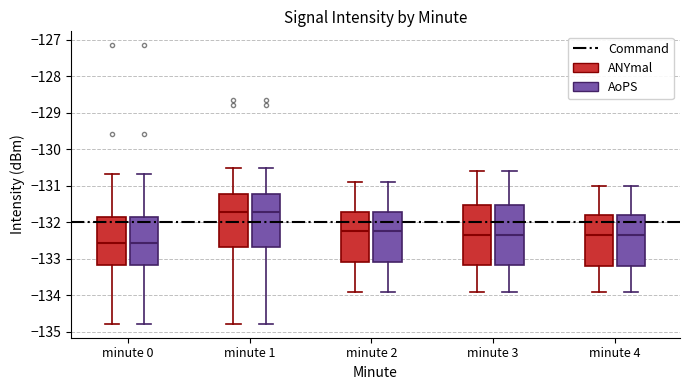

Where does the upper whisker of the box for minute 3 (AoPS) end on the y-axis? The values are not printed on the chart, so give them approximately, as read against the axis.

-130.6